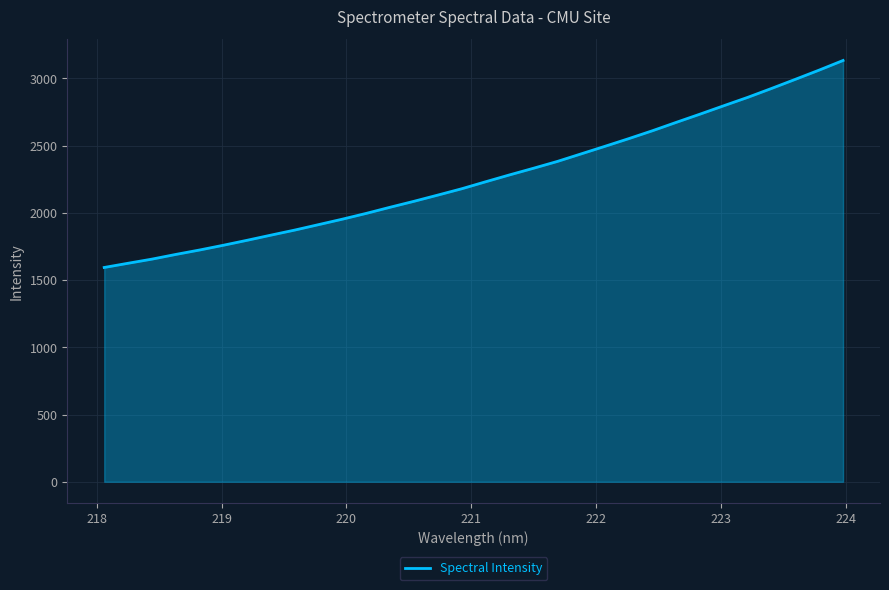

What is the minimum value shown in the chart?

1593.9